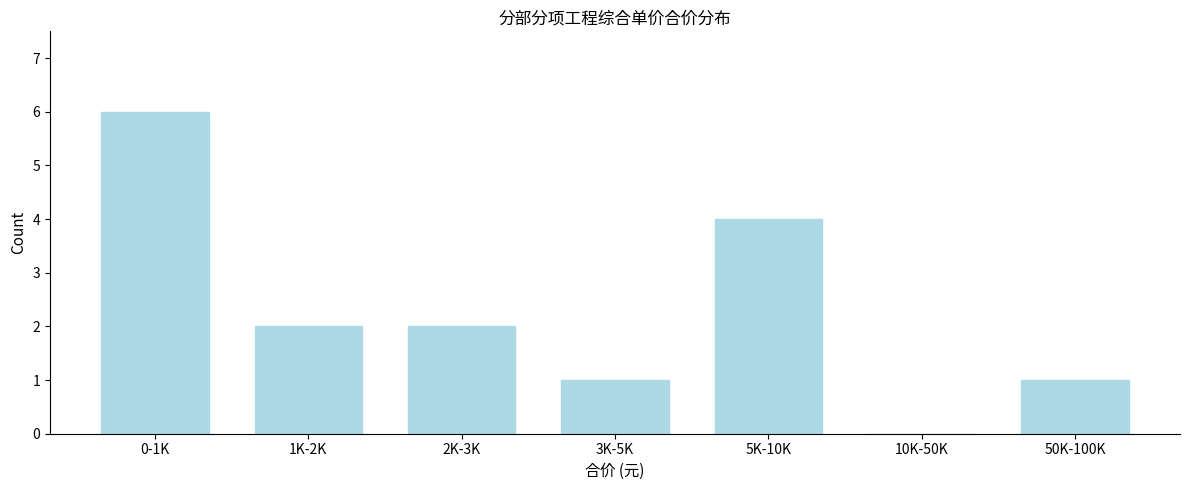

Reading left to right, extract all data points from this chart.

0-1K=6	1K-2K=2	2K-3K=2	3K-5K=1	5K-10K=4	10K-50K=0	50K-100K=1